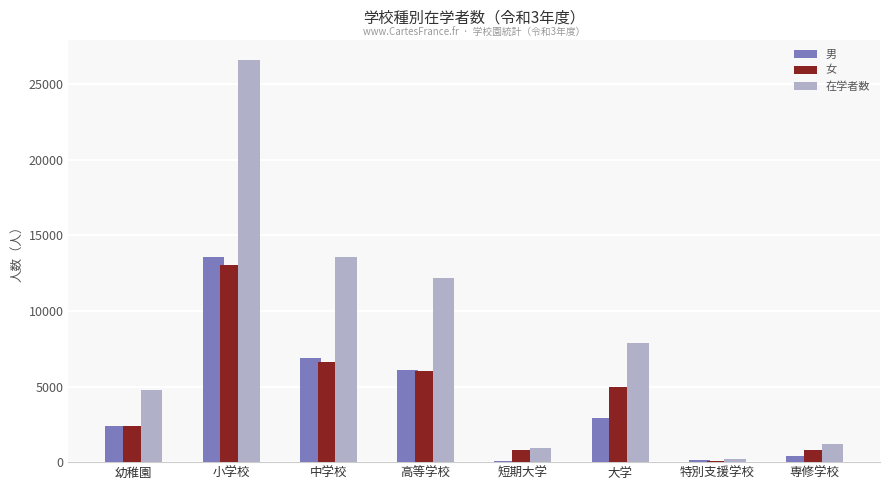

What are all the series names shown in the legend?

男, 女, 在学者数